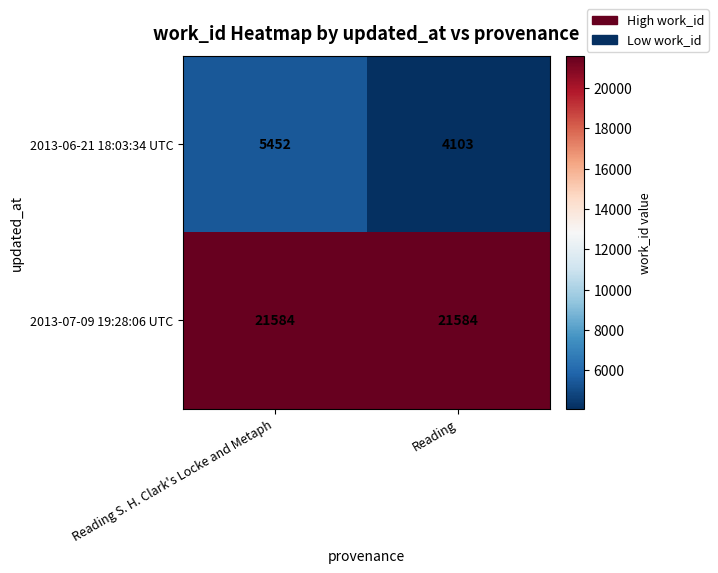

What is the difference between the highest and lowest values at Reading S. H. Clark's Locke and Metaph?

16132